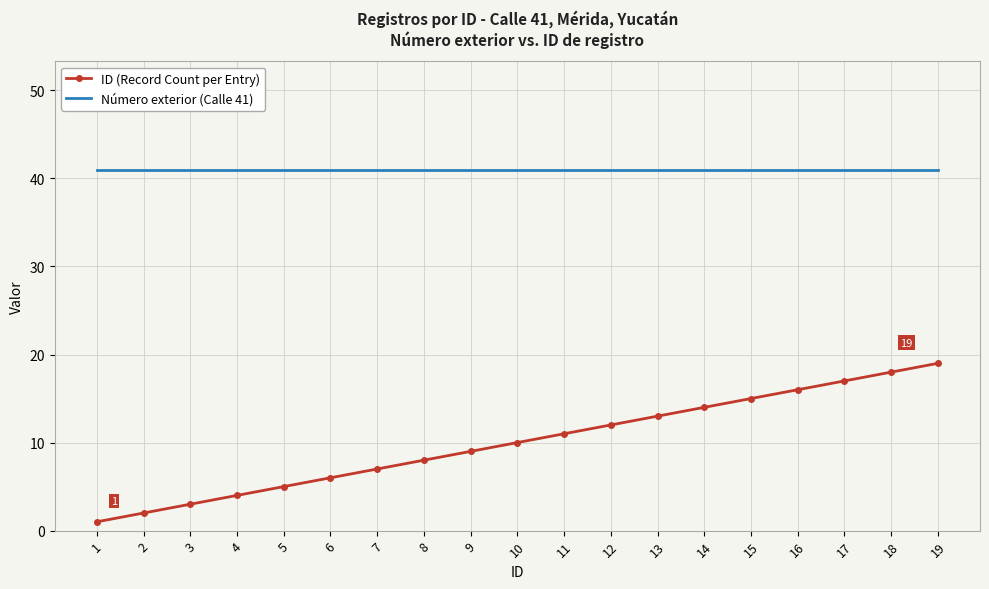

True or false: ID (Record Count per Entry) and Número exterior (Calle 41) intersect in this chart.

False